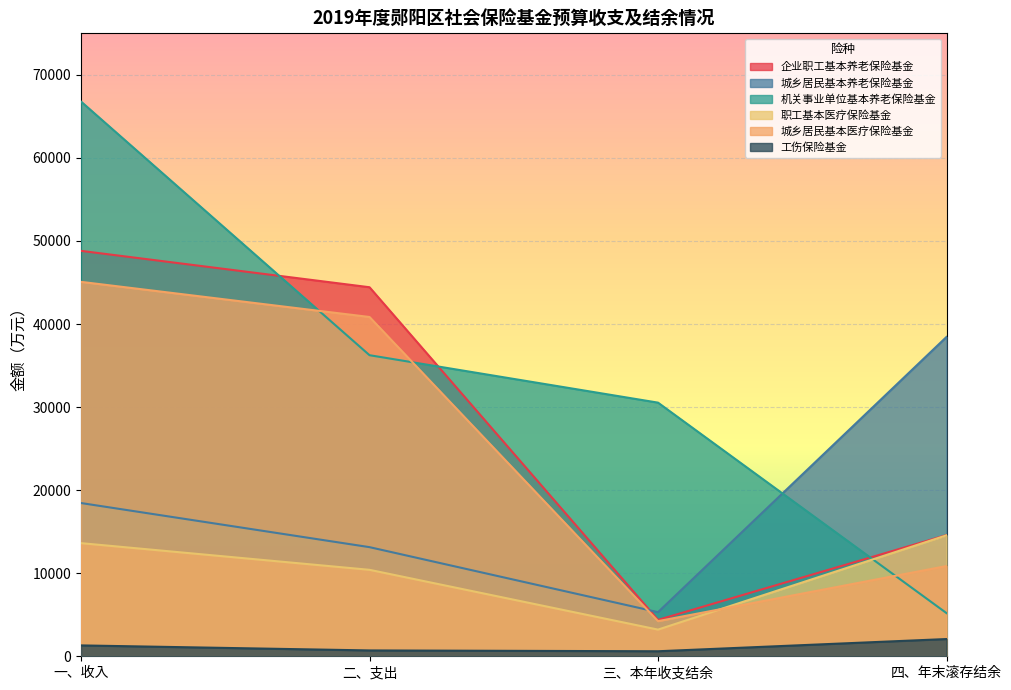

List the labels in order of 城乡居民基本养老保险基金 value, smallest first.

三、本年收支结余, 二、支出, 一、收入, 四、年末滚存结余